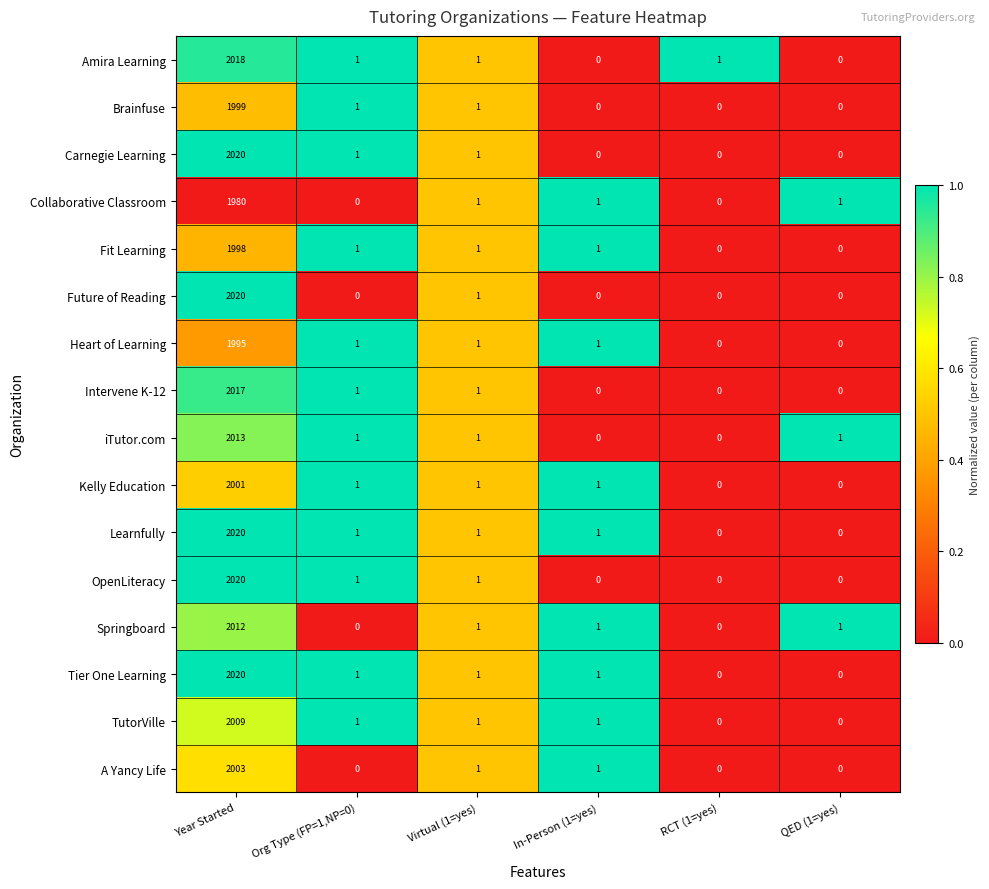

The Collaborative Classroom series shows 0 at Org Type (FP=1,NP=0). True or false?

True